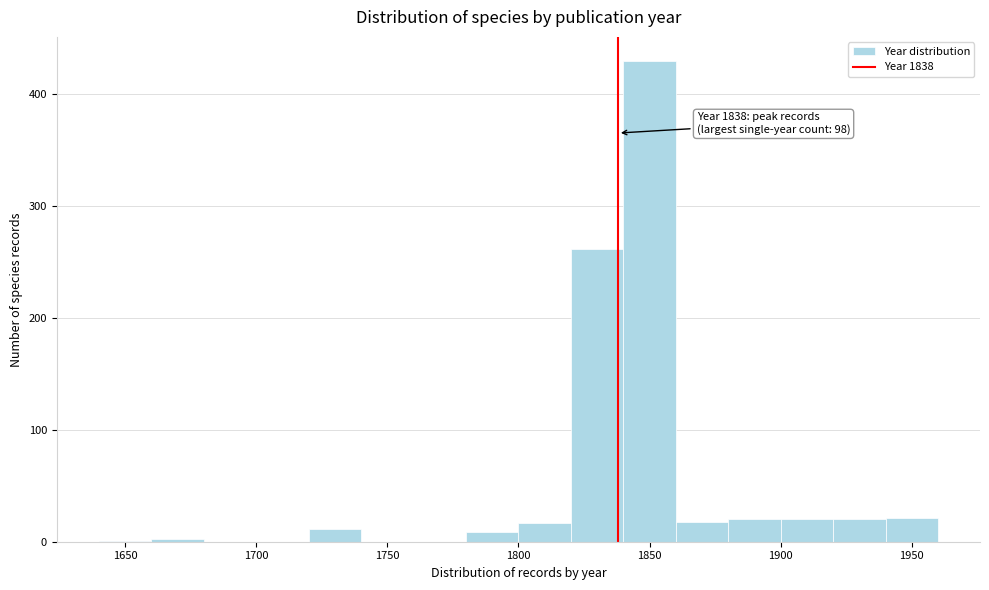

Which range on the x-axis has the tallest bar?

1840 to 1860